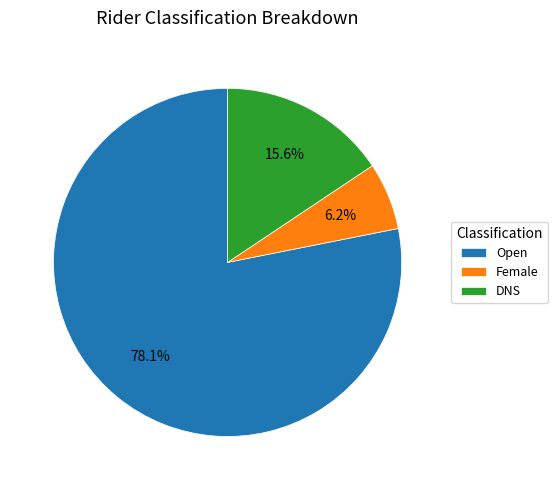

Which category has the biggest portion of the pie?

Open